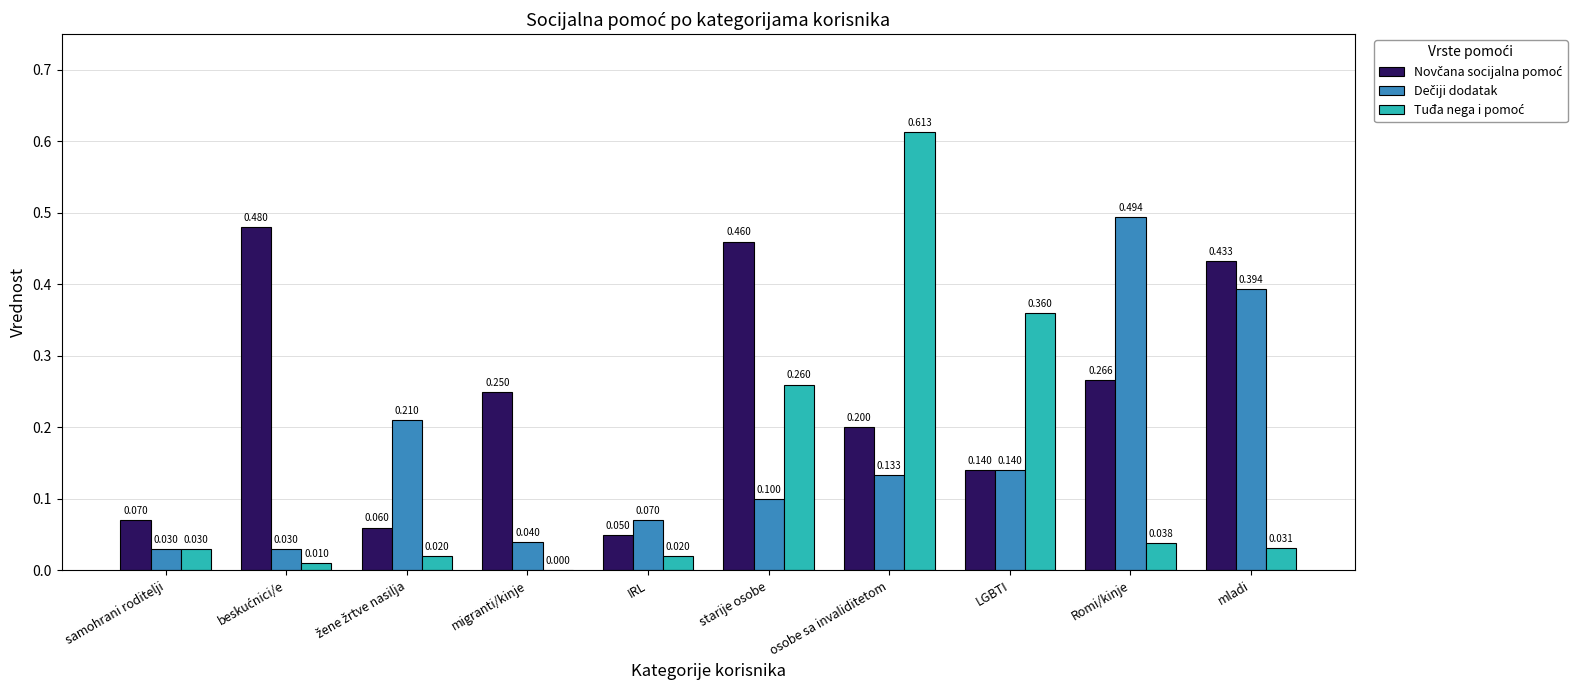

At which category is the sum across all series the highest?

osobe sa invaliditetom